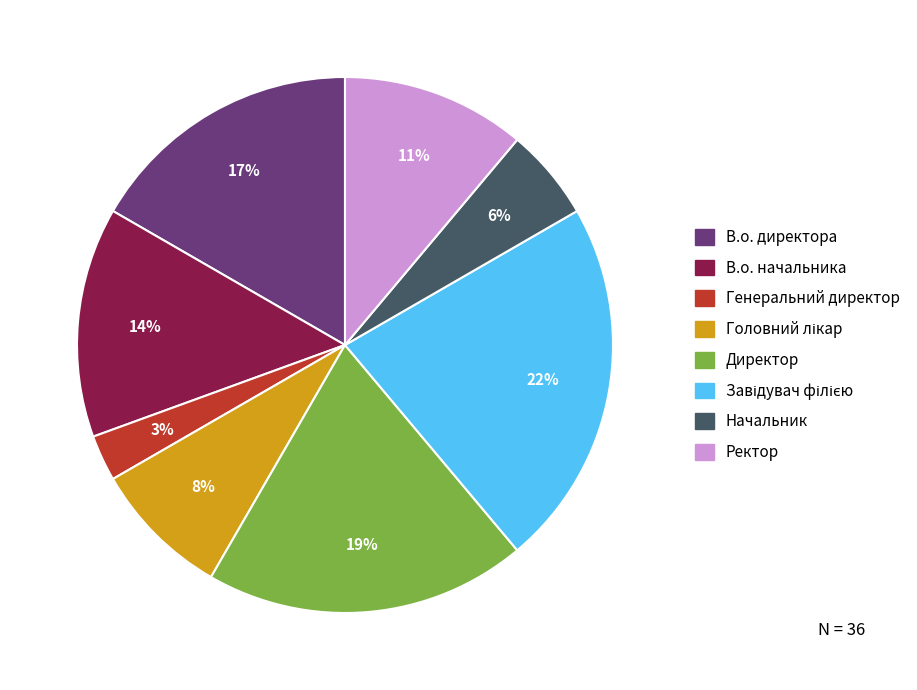

Approximately how many times larger is the value at Начальник compared to Директор?

0.3